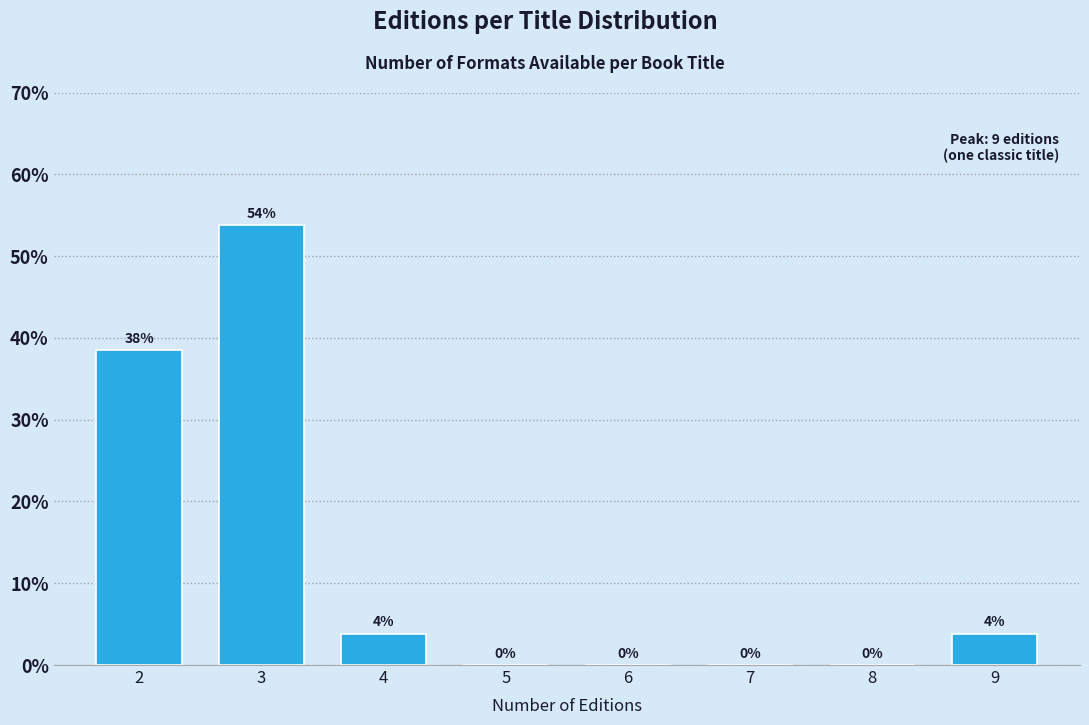

Is it true that the value at 8 is 0.0?

True